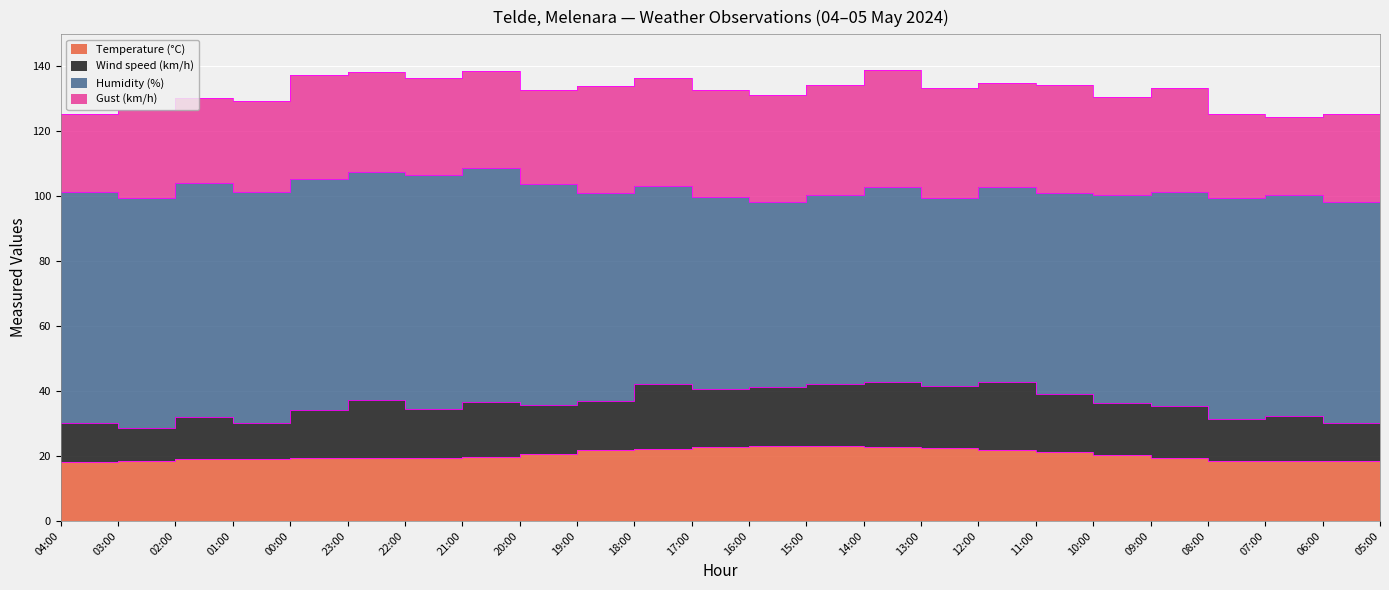

Which has a higher value, 09:00 or 14:00?

14:00